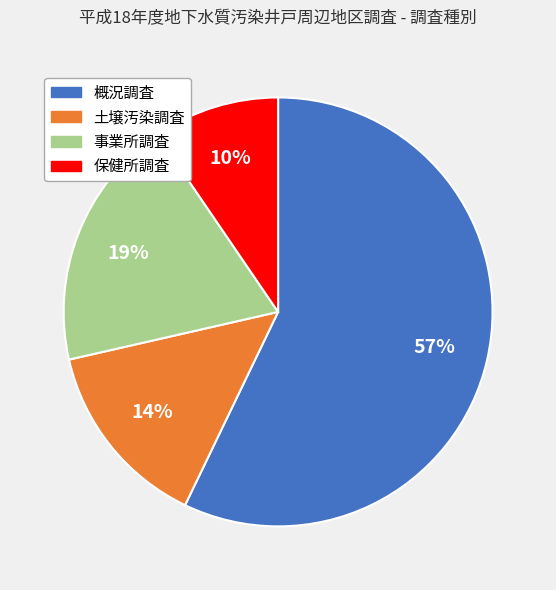

To the nearest percent, what percentage of the pie is 概況調査?

57%